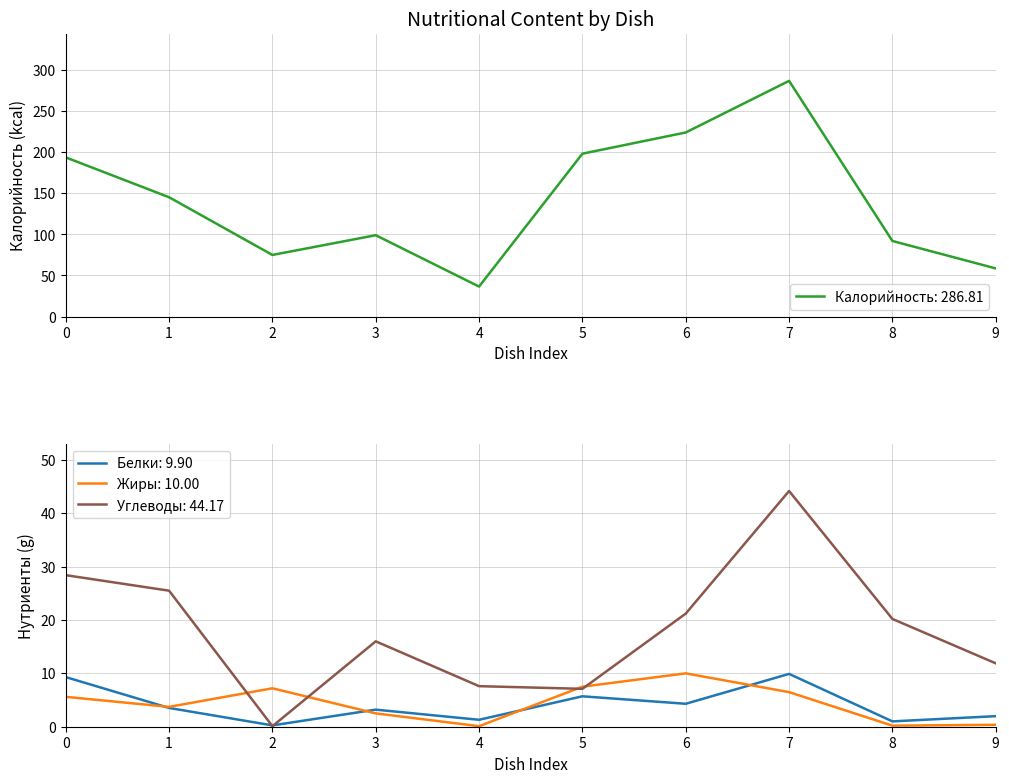

Reading left to right, what are all the values shown in this chart?

Калорийность: 193.7	145.2	75.0	99.0	36.5	198.2	224.0	286.8	92.0	58.6
Белки: 9.3	3.5	0.2	3.2	1.3	5.7	4.3	9.9	1.0	2.0
Жиры: 5.6	3.7	7.2	2.5	0.1	7.5	10.0	6.5	0.2	0.4
Углеводы: 28.4	25.5	0.1	16.0	7.6	7.1	21.2	44.2	20.2	11.9